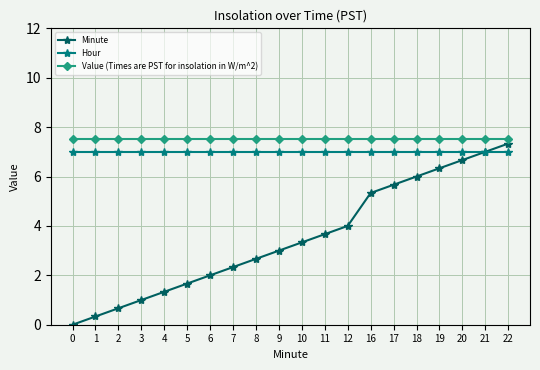

Reading left to right, transcribe all the data shown in this chart.

Minute: 0.0	0.3	0.7	1.0	1.3	1.7	2.0	2.3	2.7	3.0	3.3	3.7	4.0	5.3	5.7	6.0	6.3	6.7	7.0	7.3
Hour: 7.0	7.0	7.0	7.0	7.0	7.0	7.0	7.0	7.0	7.0	7.0	7.0	7.0	7.0	7.0	7.0	7.0	7.0	7.0	7.0
Value (Times are PST for insolation in W/m^2): 7.5	7.5	7.5	7.5	7.5	7.5	7.5	7.5	7.5	7.5	7.5	7.5	7.5	7.5	7.5	7.5	7.5	7.5	7.5	7.5